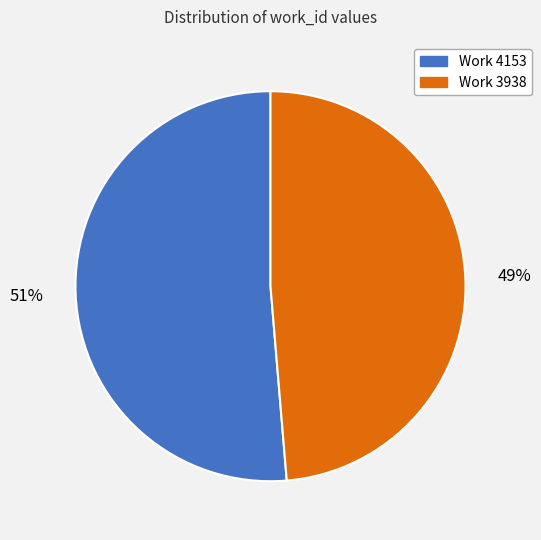

What percentage is the Work 3938 slice, to the nearest percent?

49%